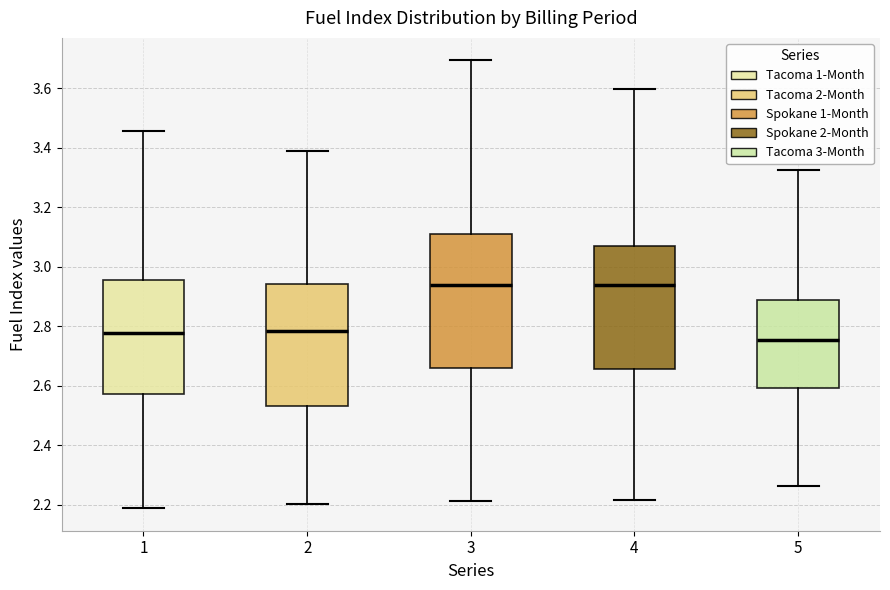

Where does the upper whisker of the box at x = 1 end on the y-axis? The values are not printed on the chart, so give them approximately, as read against the axis.

3.46